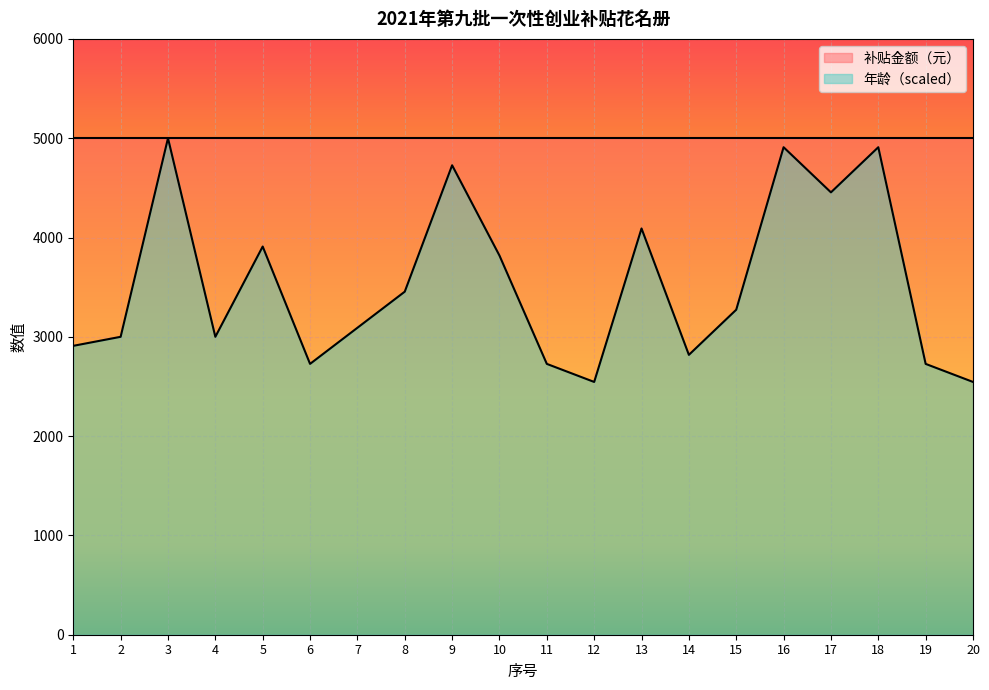

Reading right to left, transcribe all the data shown in this chart.

2545.5	2727.3	4909.1	4454.5	4909.1	3272.7	2818.2	4090.9	2545.5	2727.3	3818.2	4727.3	3454.5	3090.9	2727.3	3909.1	3000.0	5000.0	3000.0	2909.1